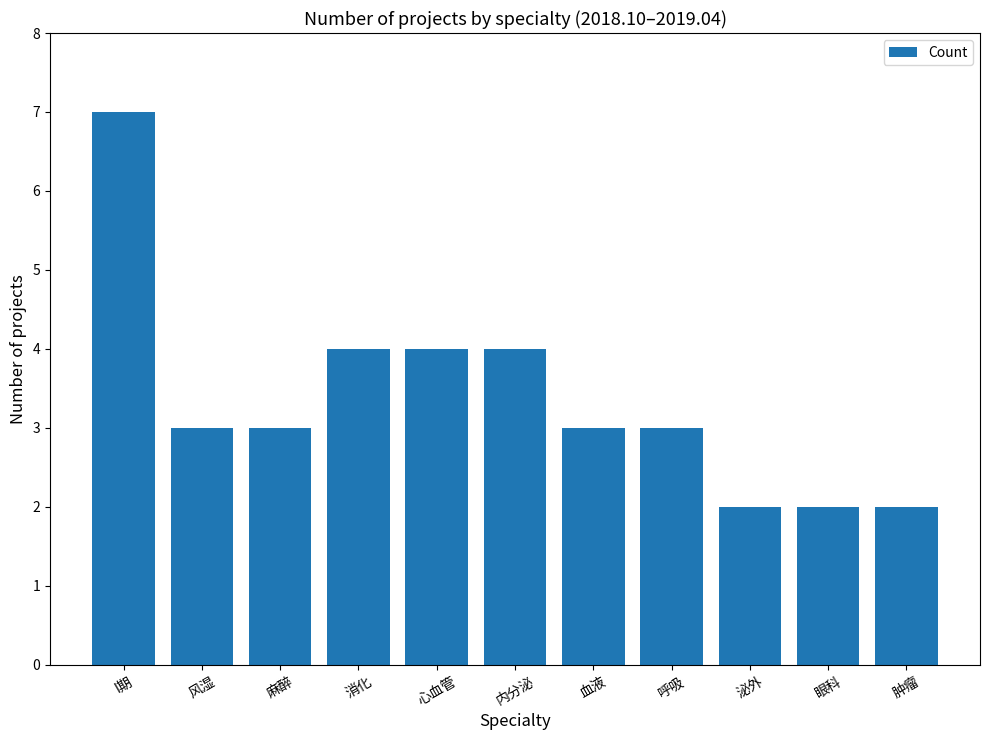

Is it true that the value at I期 is 7?

True